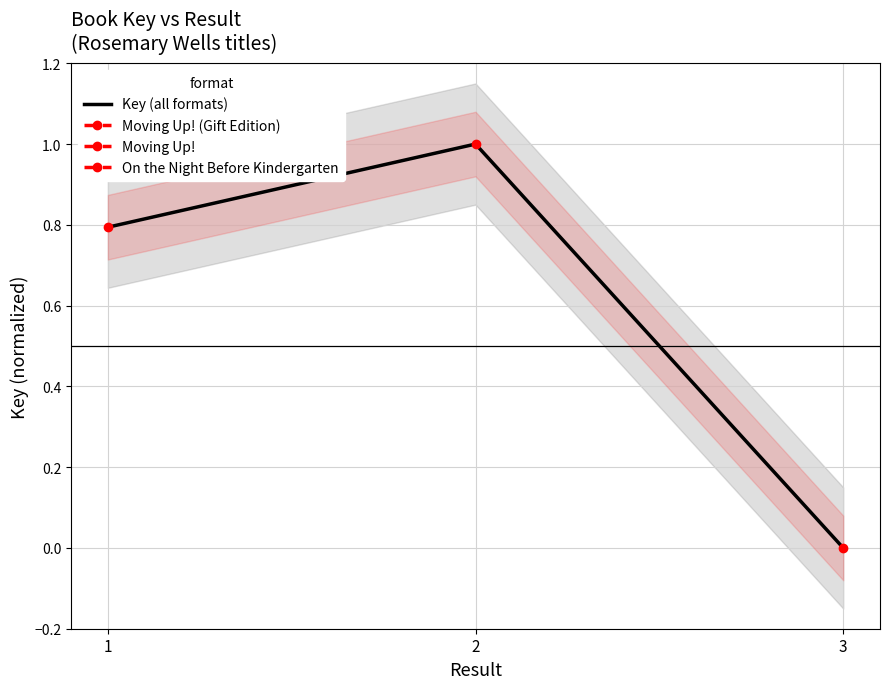

What is the value of the 1st point from the left?

0.8